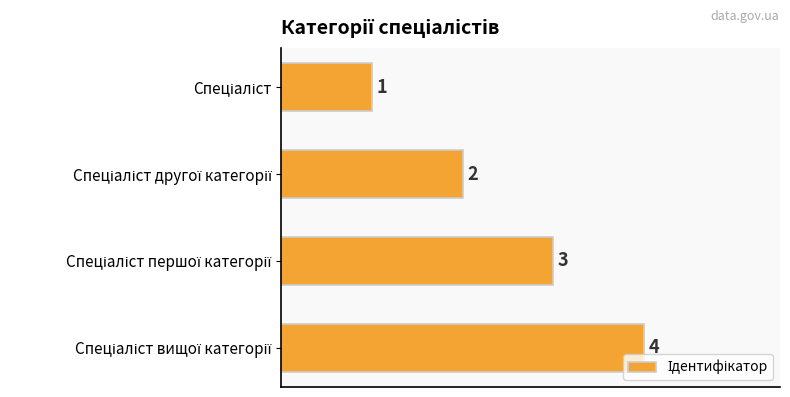

Count the values in the range 2 to 4.

3